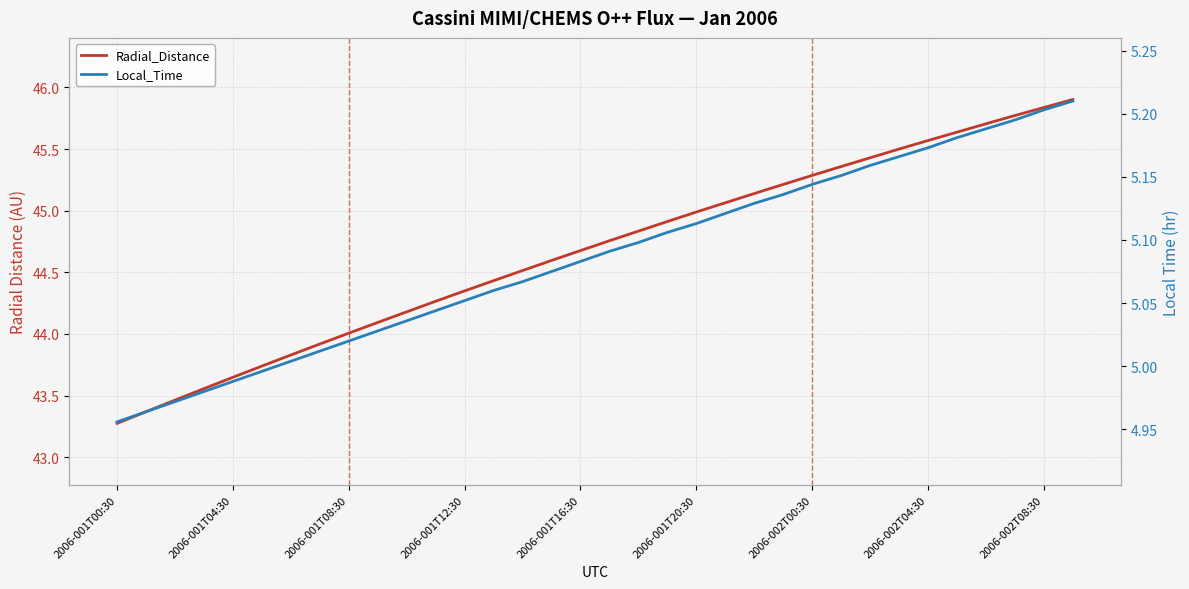

Is it true that Radial_Distance equals 44.8 at 18?

True